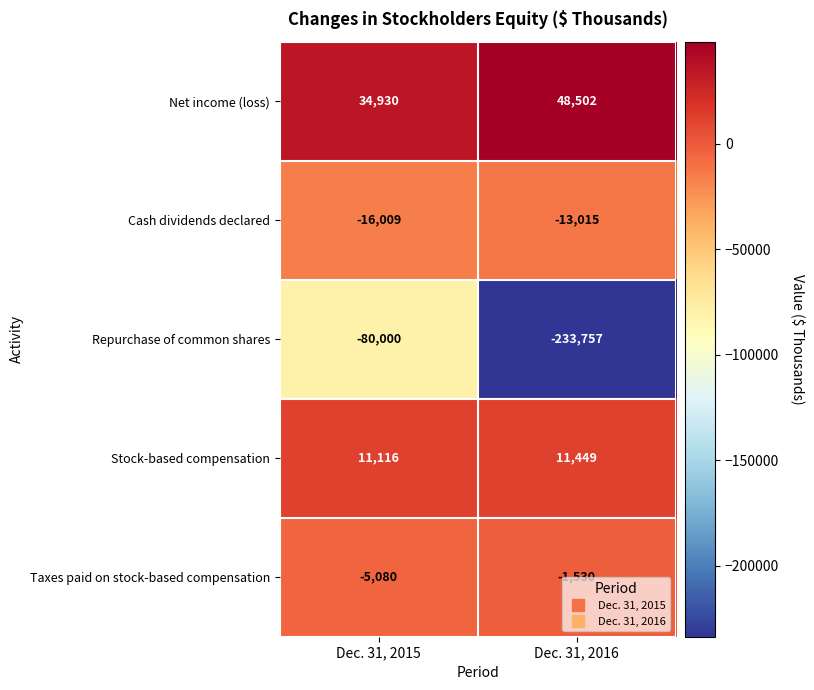

Read the Net income (loss) value at Dec. 31, 2015, to the nearest 100.

34900